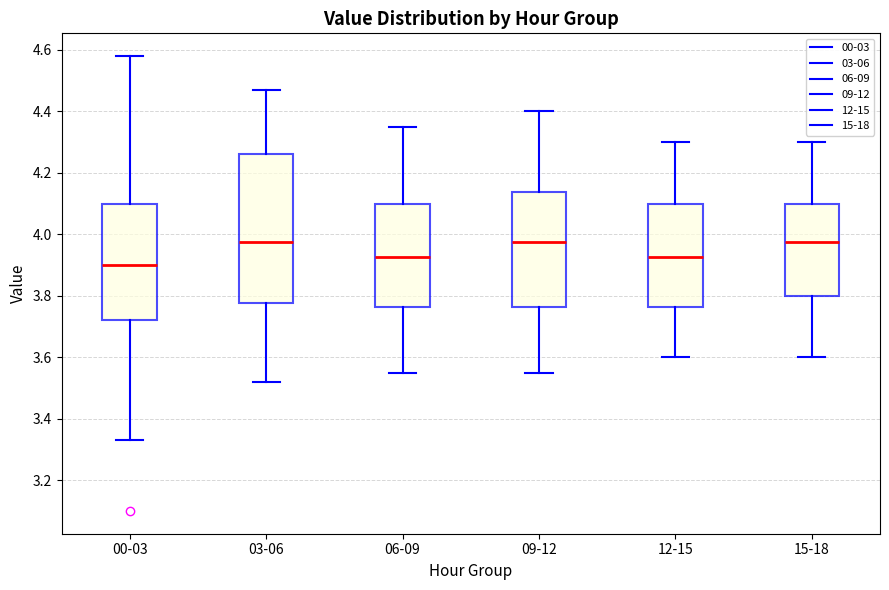

Where is the upper edge of the box for 12-15 on the y-axis? The values are not printed on the chart, so give them approximately, as read against the axis.

4.10